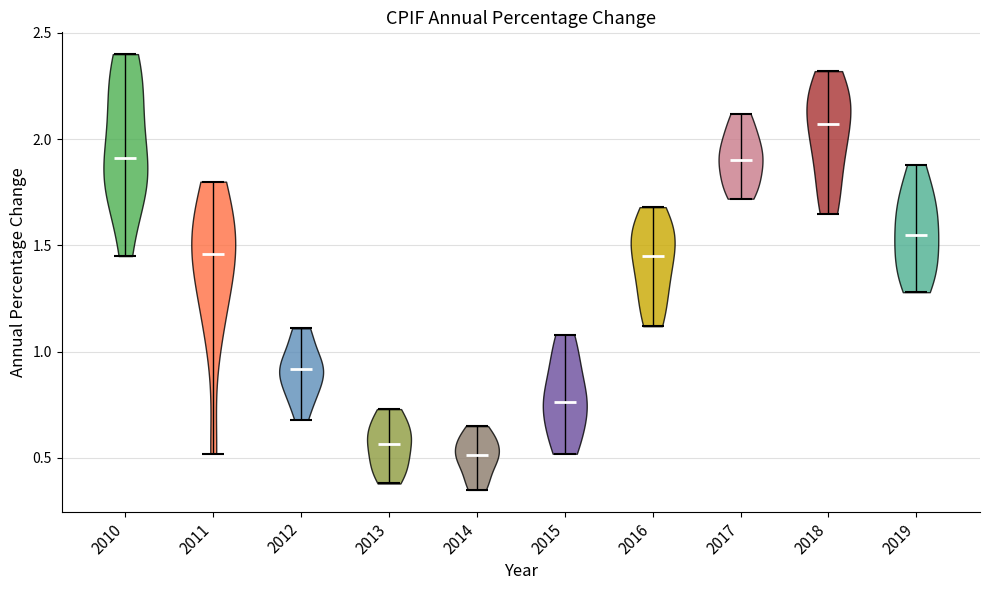

Reading left to right, read every violin against the y-axis: where its median line is, and the lowest and highest points it reaches. The values are not printed on the chart, so give them approximately, as read against the axis.

2010: median line 1.90, lowest point 1.45, highest point 2.40
2011: median line 1.45, lowest point 0.50, highest point 1.80
2012: median line 0.90, lowest point 0.70, highest point 1.10
2013: median line 0.55, lowest point 0.40, highest point 0.75
2014: median line 0.50, lowest point 0.35, highest point 0.65
2015: median line 0.75, lowest point 0.50, highest point 1.10
2016: median line 1.45, lowest point 1.10, highest point 1.70
2017: median line 1.90, lowest point 1.70, highest point 2.10
2018: median line 2.05, lowest point 1.65, highest point 2.30
2019: median line 1.55, lowest point 1.30, highest point 1.90